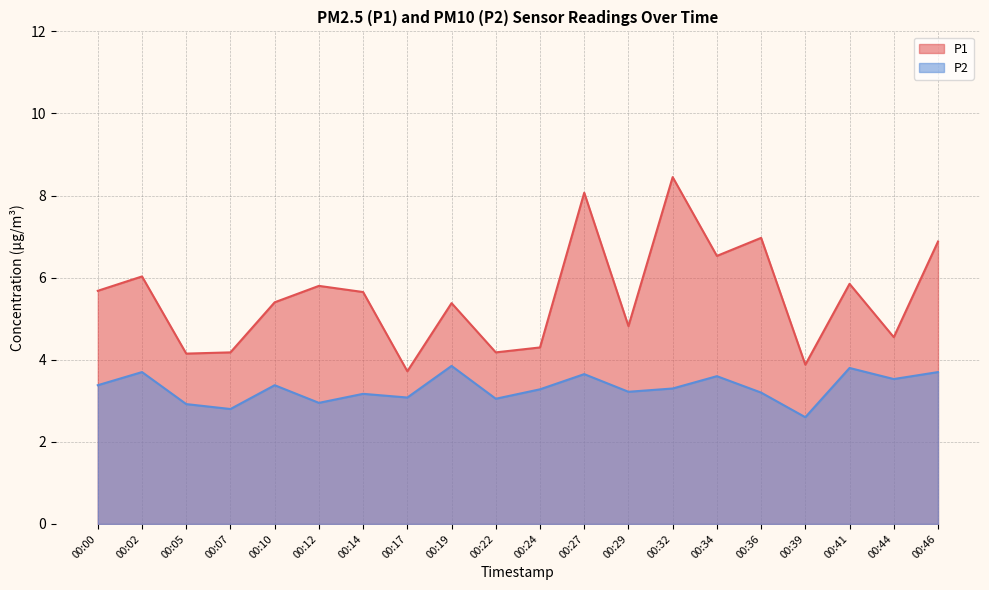

How many distinct data groups are displayed?

2